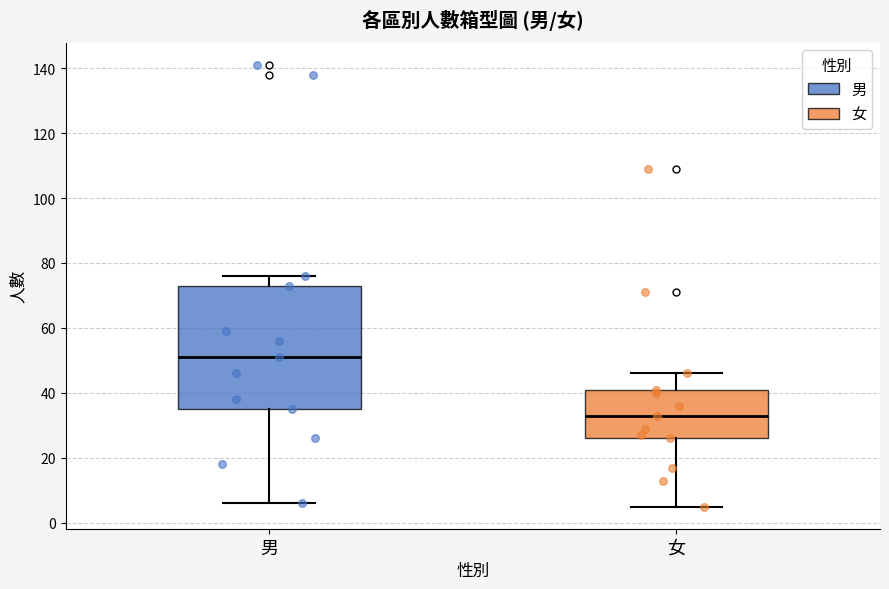

Which box has the highest median line?

男